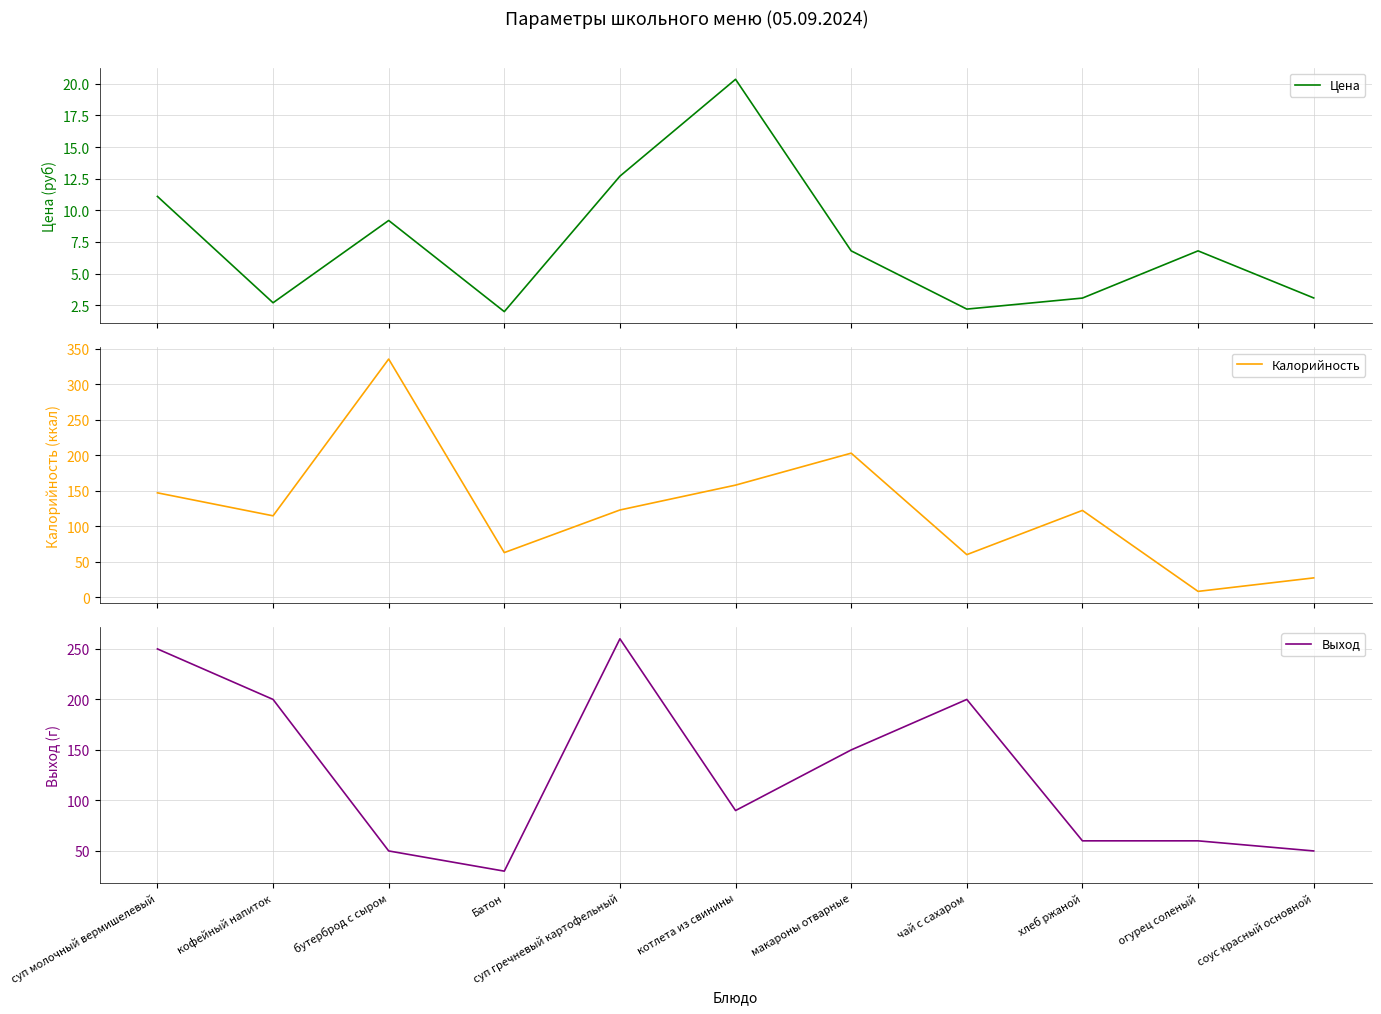

Reading left to right, what are all the values shown in this chart?

Цена: суп молочный вермишелевый=11.1	кофейный напиток=2.7	бутерброд с сыром=9.2	Батон=2.0	суп гречневый картофельный=12.7	котлета из свинины=20.4	макароны отварные=6.8	чай с сахаром=2.2	хлеб ржаной=3.1	огурец соленый=6.8	соус красный основной=3.1
Калорийность: суп молочный вермишелевый=147.2	кофейный напиток=114.8	бутерброд с сыром=335.5	Батон=63.0	суп гречневый картофельный=123.0	котлета из свинины=158.0	макароны отварные=203.0	чай с сахаром=60.1	хлеб ржаной=122.4	огурец соленый=8.4	соус красный основной=27.4
Выход: суп молочный вермишелевый=250.0	кофейный напиток=200.0	бутерброд с сыром=50.0	Батон=30.0	суп гречневый картофельный=260.0	котлета из свинины=90.0	макароны отварные=150.0	чай с сахаром=200.0	хлеб ржаной=60.0	огурец соленый=60.0	соус красный основной=50.0